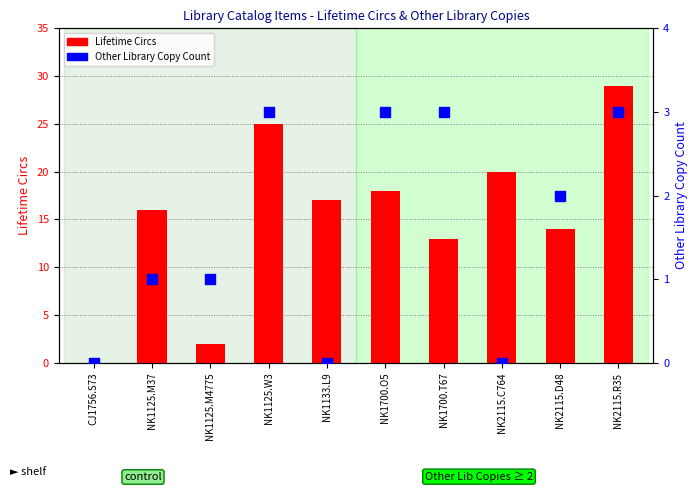

What is the value of the Other Library Copy Count bar at the 4th from the left?

3